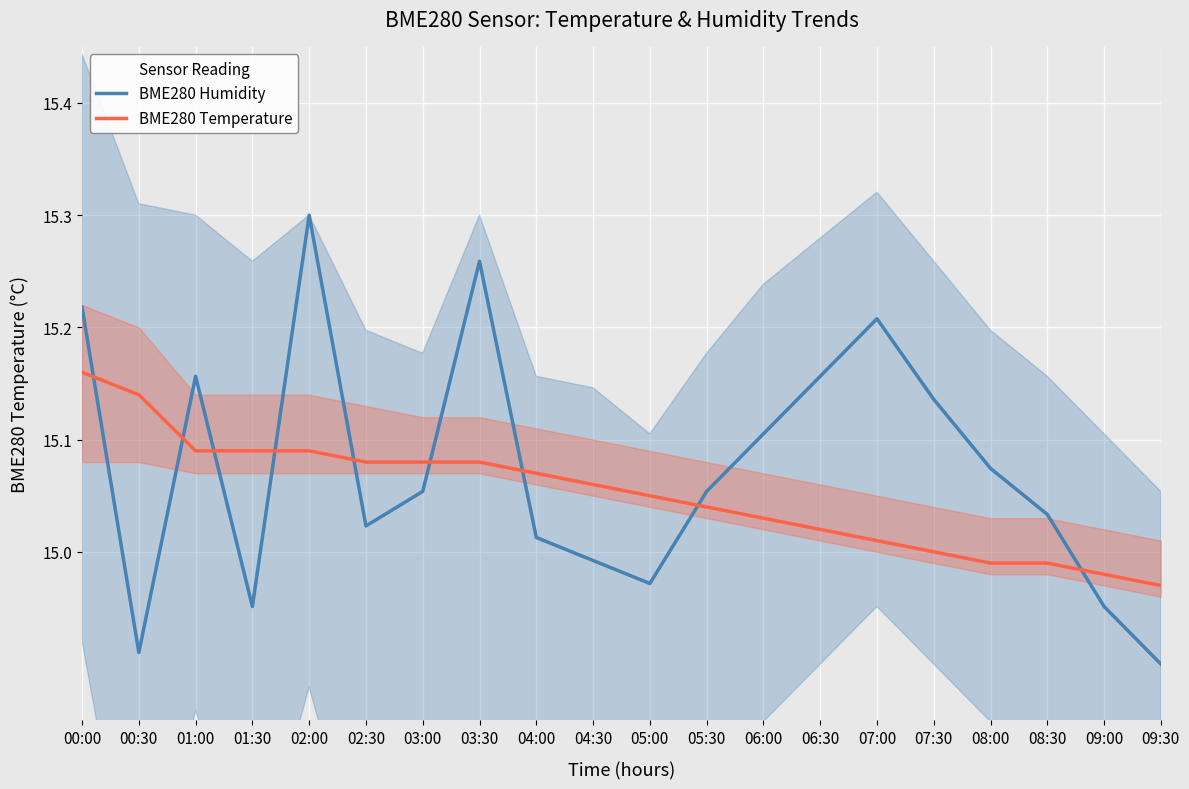

What is the greatest value displayed?

15.3